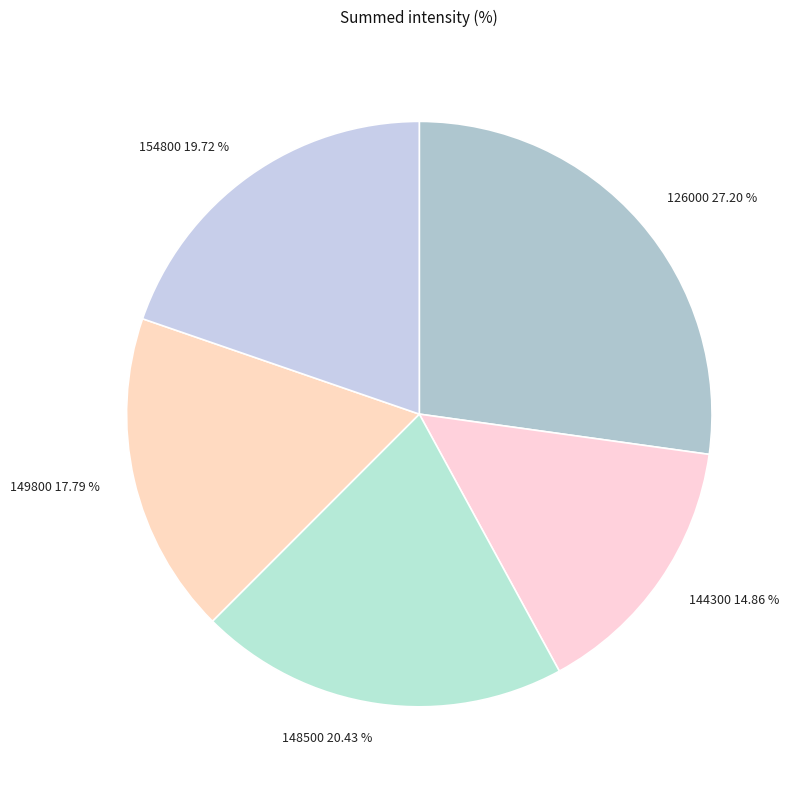

Is 149800 the majority of the pie?

No